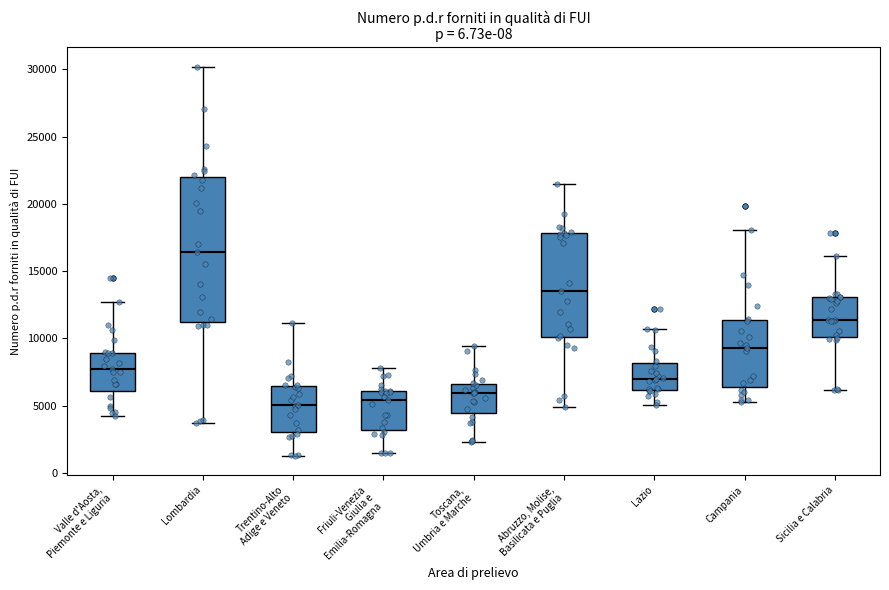

Reading left to right, transcribe this box plot: for each box, give where its median line is, the range the box spans, and where its two whiskers end, as read against the y-axis. The values are not printed on the chart, so give them approximately, as read against the axis.

Valle d'Aosta, Piemonte e Liguria: median 7500, box 6000 to 9000, whiskers 4000 to 12500
Lombardia: median 16500, box 11000 to 22000, whiskers 3500 to 30000
Trentino-Alto Adige e Veneto: median 5000, box 3000 to 6500, whiskers 1500 to 11000
Friuli-Venezia Giulia e Emilia-Romagna: median 5500, box 3000 to 6000, whiskers 1500 to 8000
Toscana, Umbria e Marche: median 6000, box 4500 to 6500, whiskers 2500 to 9500
Abruzzo, Molise, Basilicata e Puglia: median 13500, box 10000 to 18000, whiskers 5000 to 21500
Lazio: median 7000, box 6000 to 8000, whiskers 5000 to 10500
Campania: median 9500, box 6500 to 11500, whiskers 5500 to 18000
Sicilia e Calabria: median 11500, box 10000 to 13000, whiskers 6000 to 16000